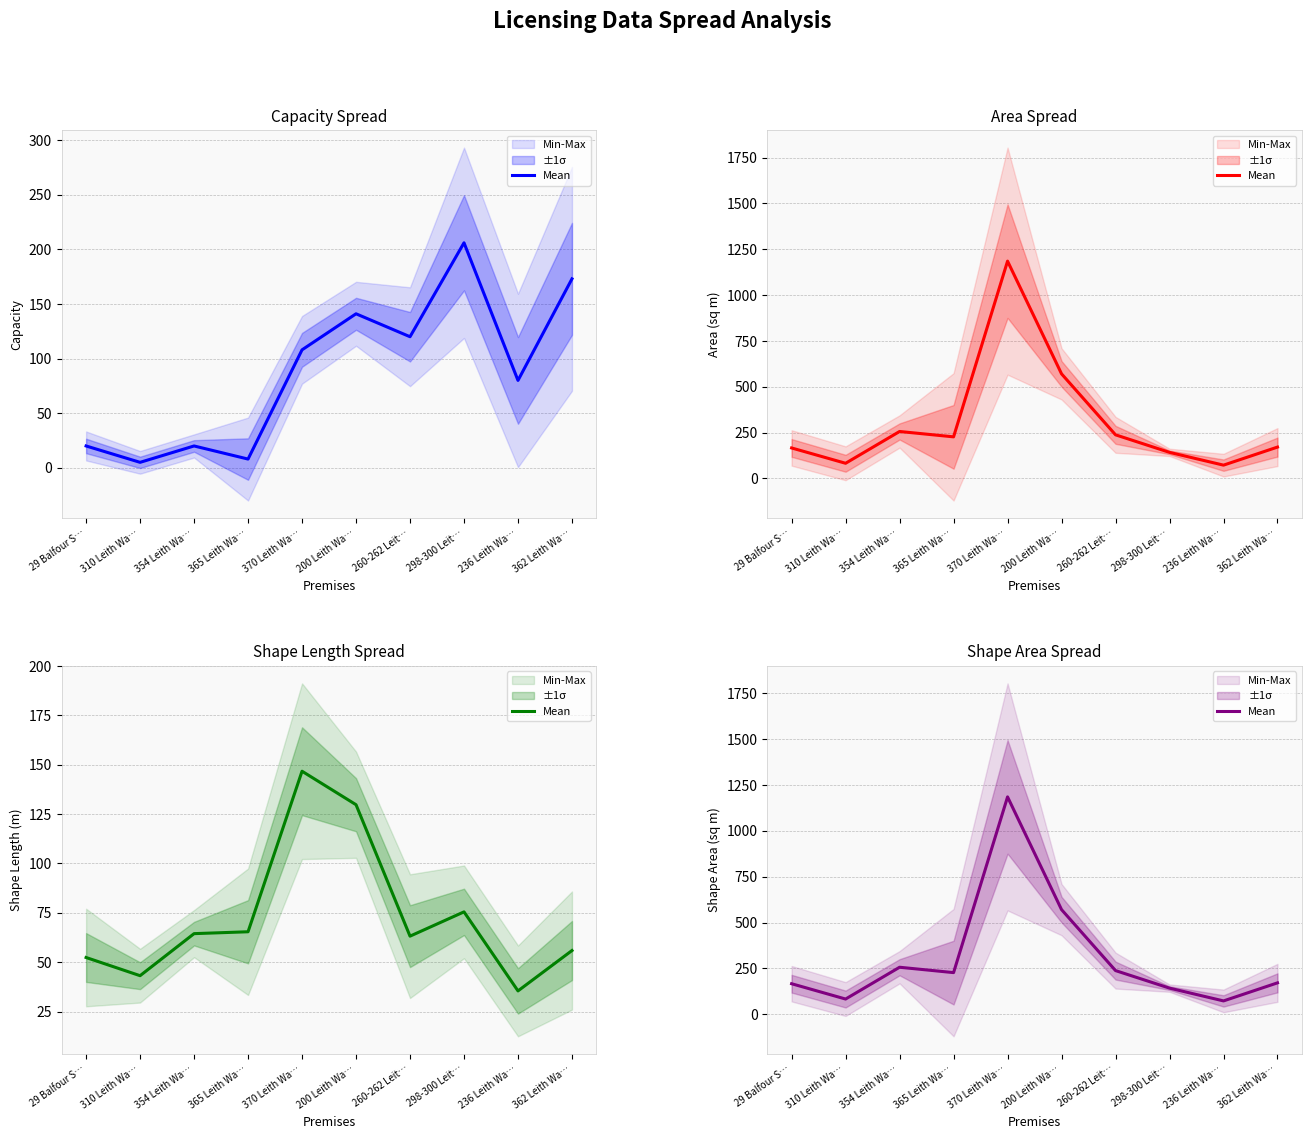

Does the chart have visible grid lines?

Yes